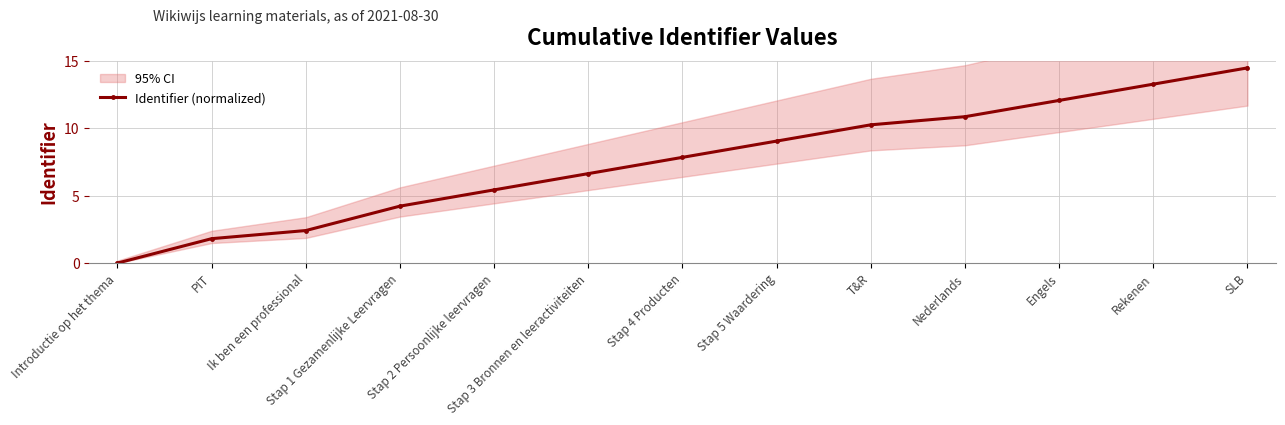

Reading left to right, list all the values displayed in this chart.

0.0	1.8	2.4	4.2	5.4	6.6	7.9	9.1	10.3	10.9	12.1	13.3	14.5